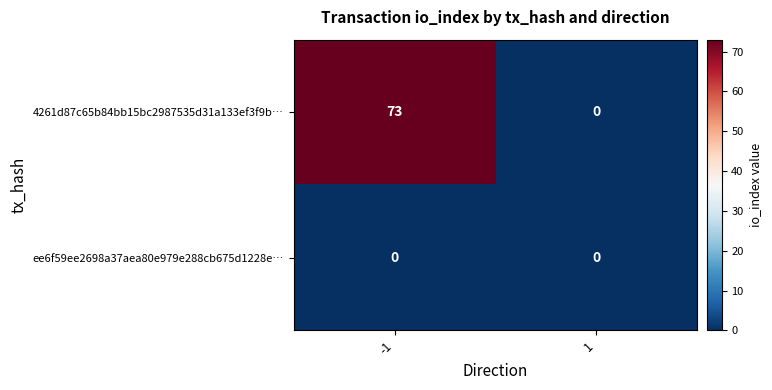

Reading left to right, transcribe all the data shown in this chart.

4261d87c65b84bb15bc2987535d31a133ef3f9b…: -1=73	1=0
ee6f59ee2698a37aea80e979e288cb675d1228e…: -1=0	1=0